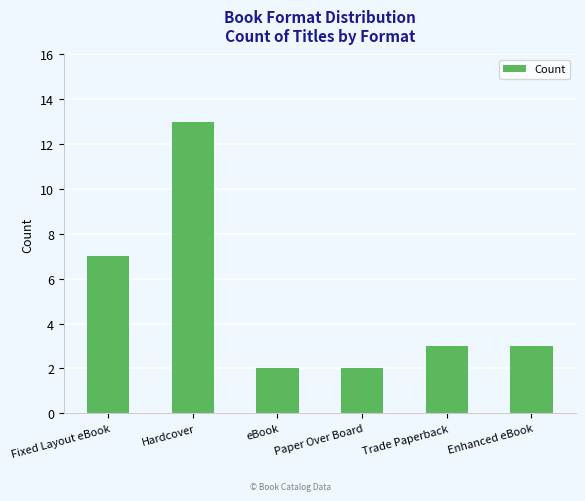

Is it true that the value at Hardcover is 13?

True